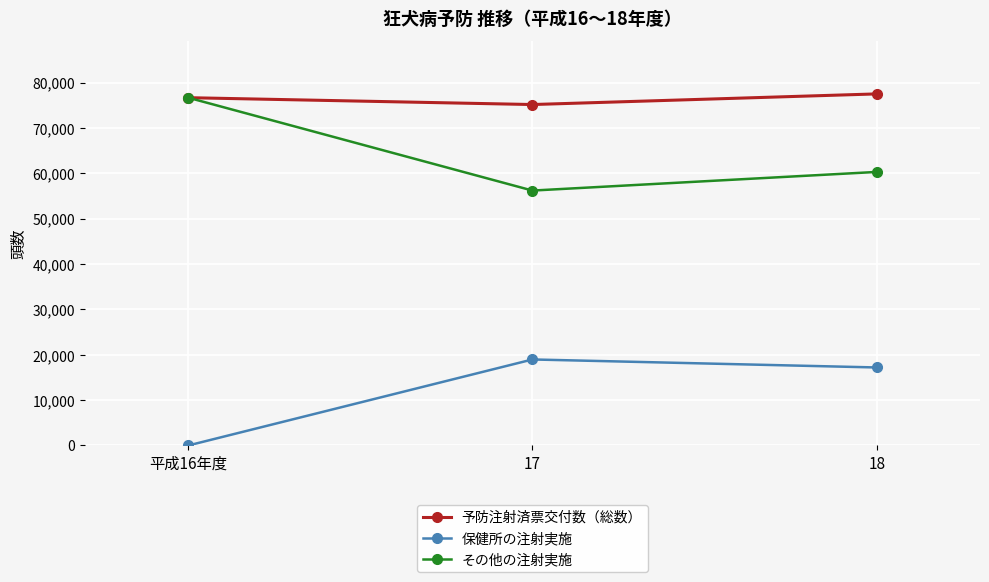

Rank the series at 17 from lowest to highest value.

保健所の注射実施, その他の注射実施, 予防注射済票交付数（総数）